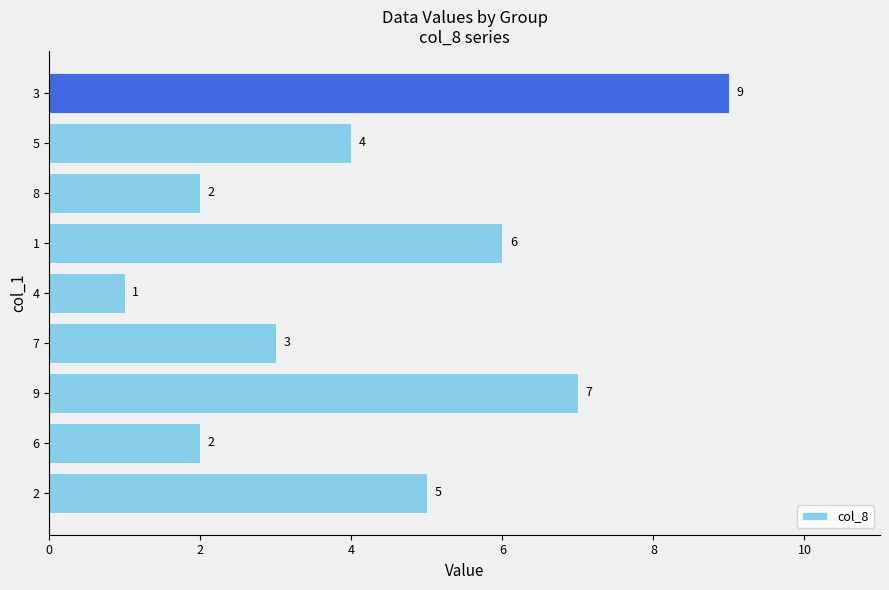

What is the greatest value displayed?

9